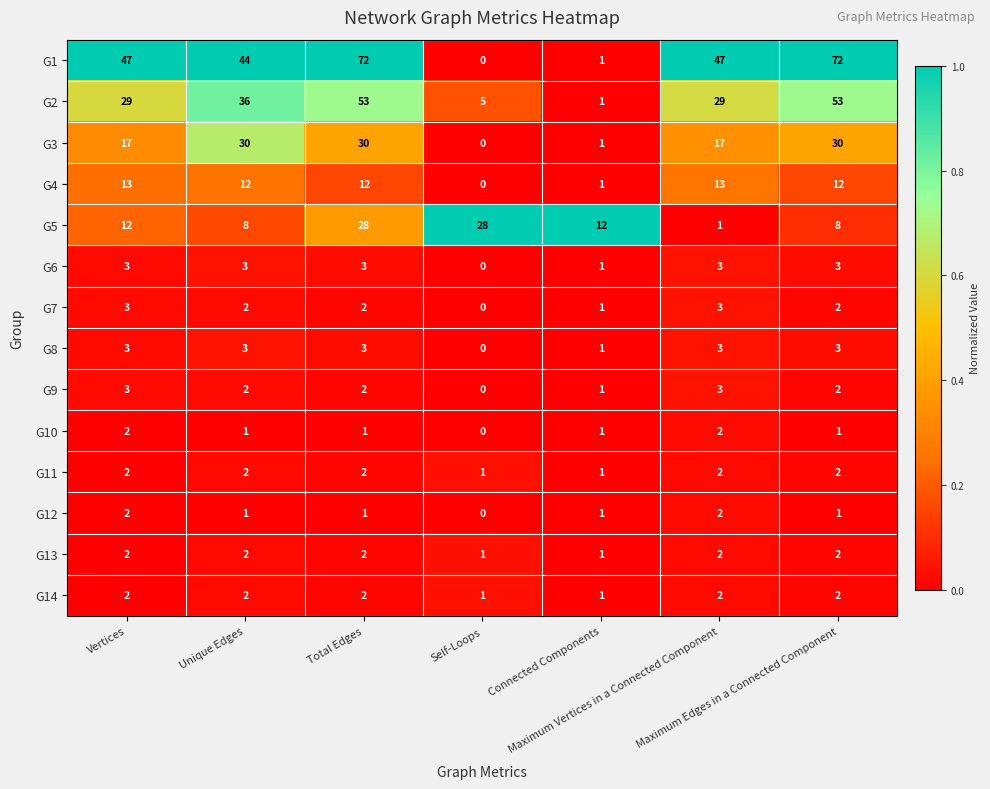

What is the sum of all G14 values?

12